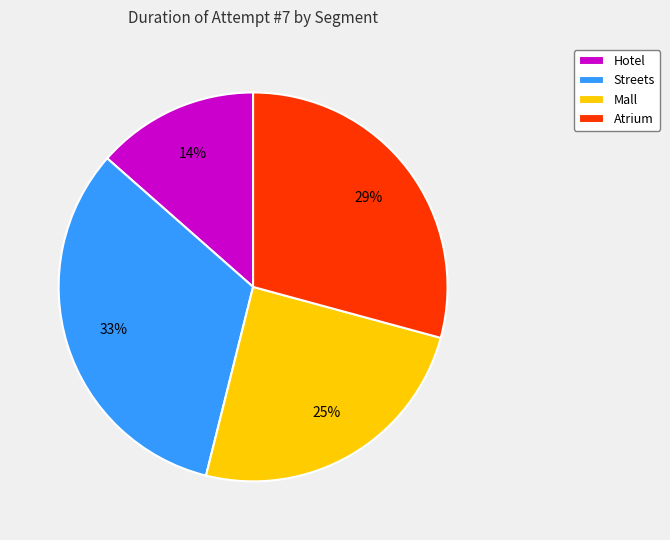

Is the sum of Streets and Atrium greater than half?

Yes